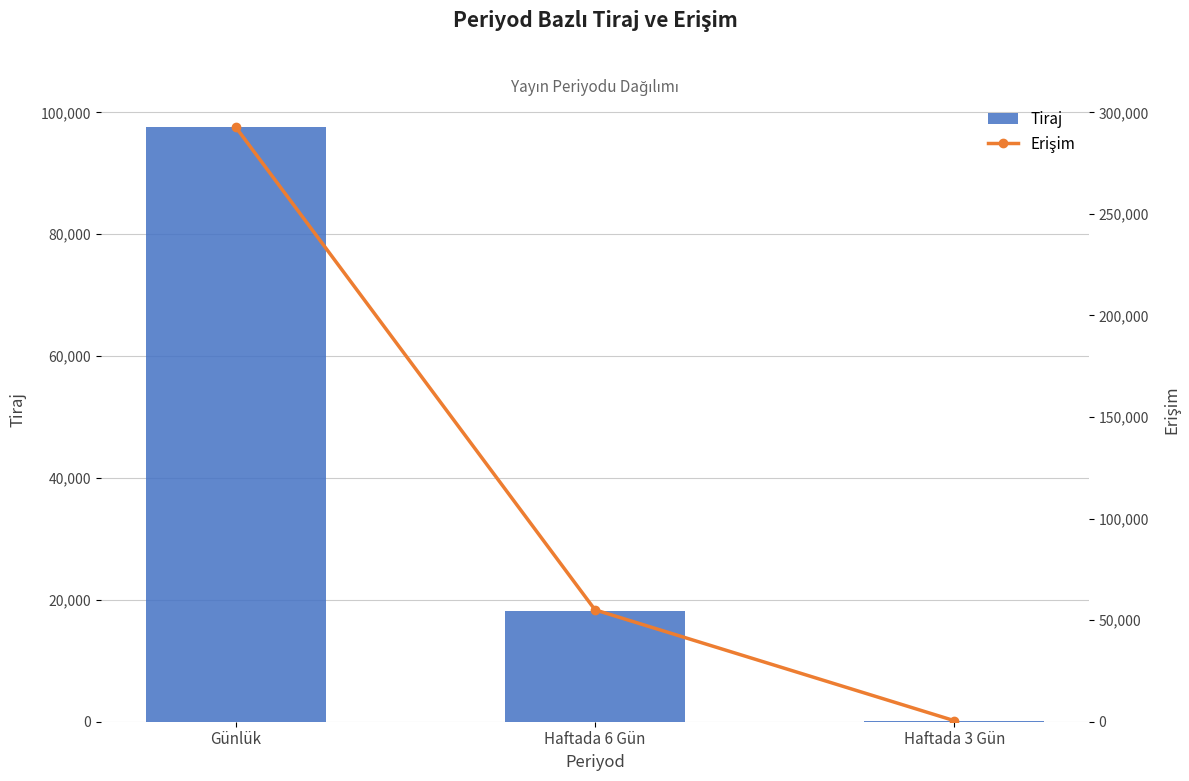

At which label is Erişim closest to 146635?

Haftada 6 Gün